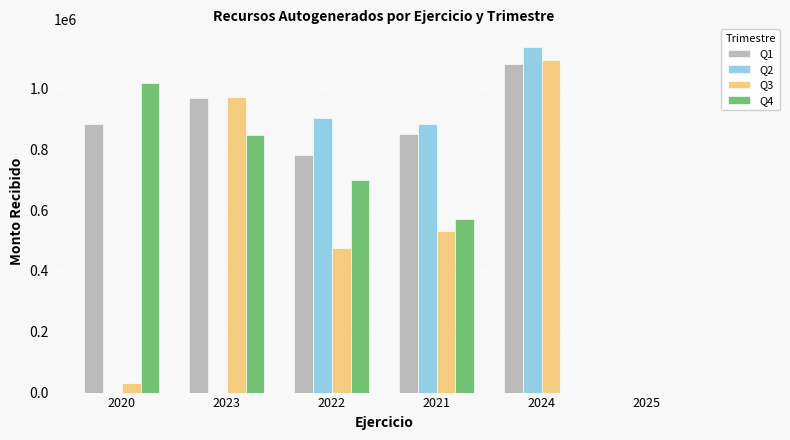

Between 2020 and 2021, which series saw the biggest shift?

Q2